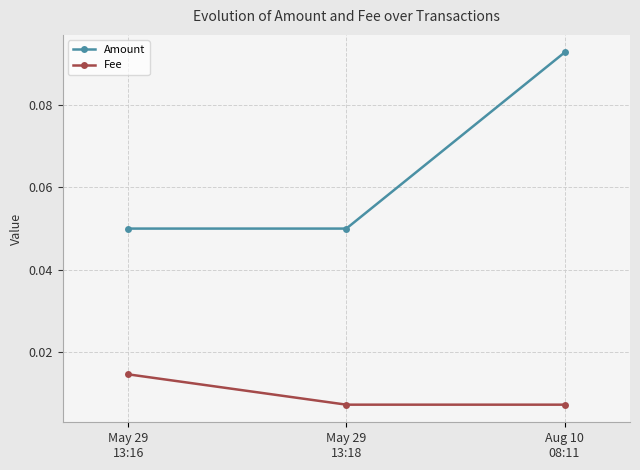

List the series in order of their overall mean, lowest first.

Fee, Amount